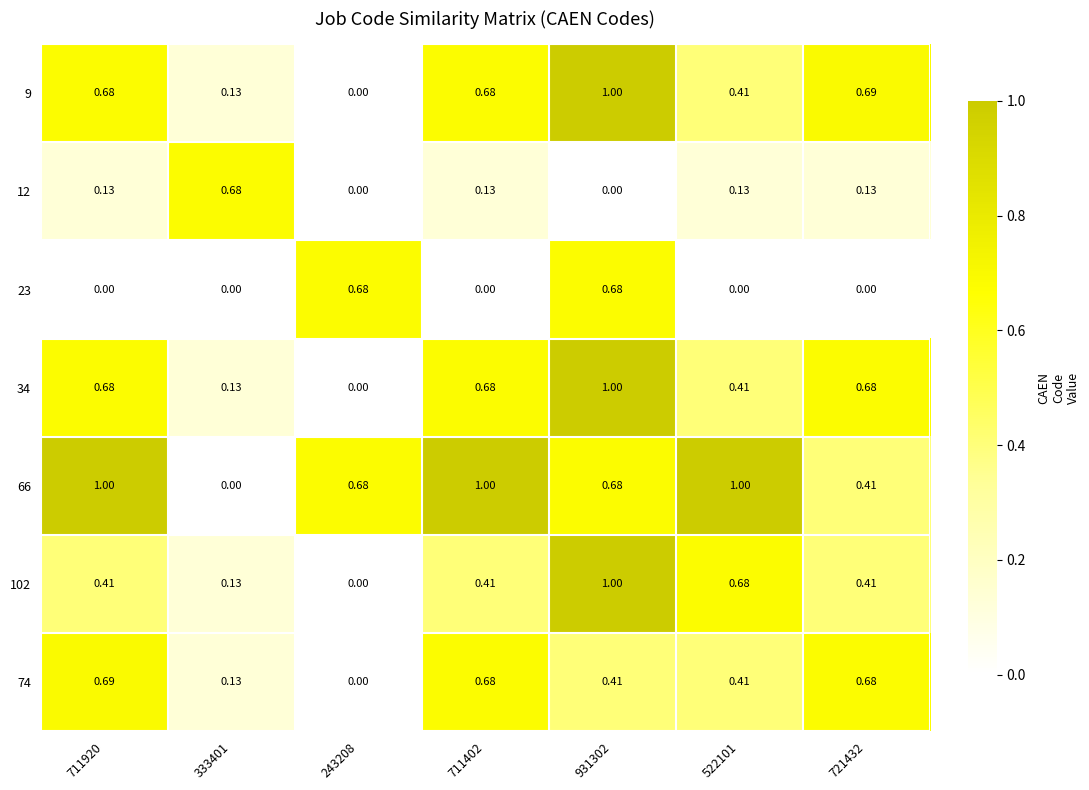

Is the value of 12 at 931302 greater than the value of 74 at 931302?

No